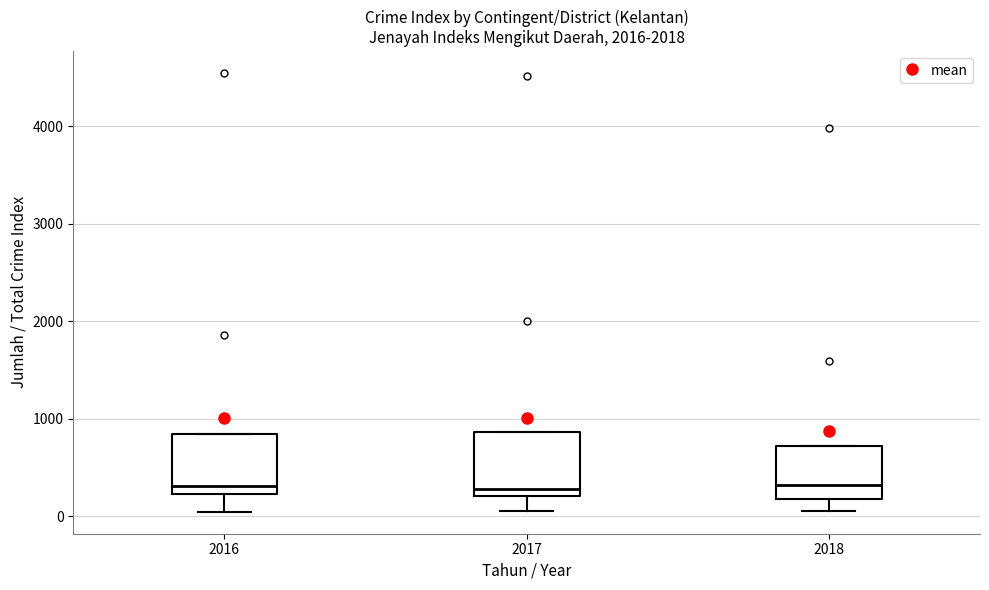

Where does the median line of the box at x = 2017 sit on the y-axis? The values are not printed on the chart, so give them approximately, as read against the axis.

300